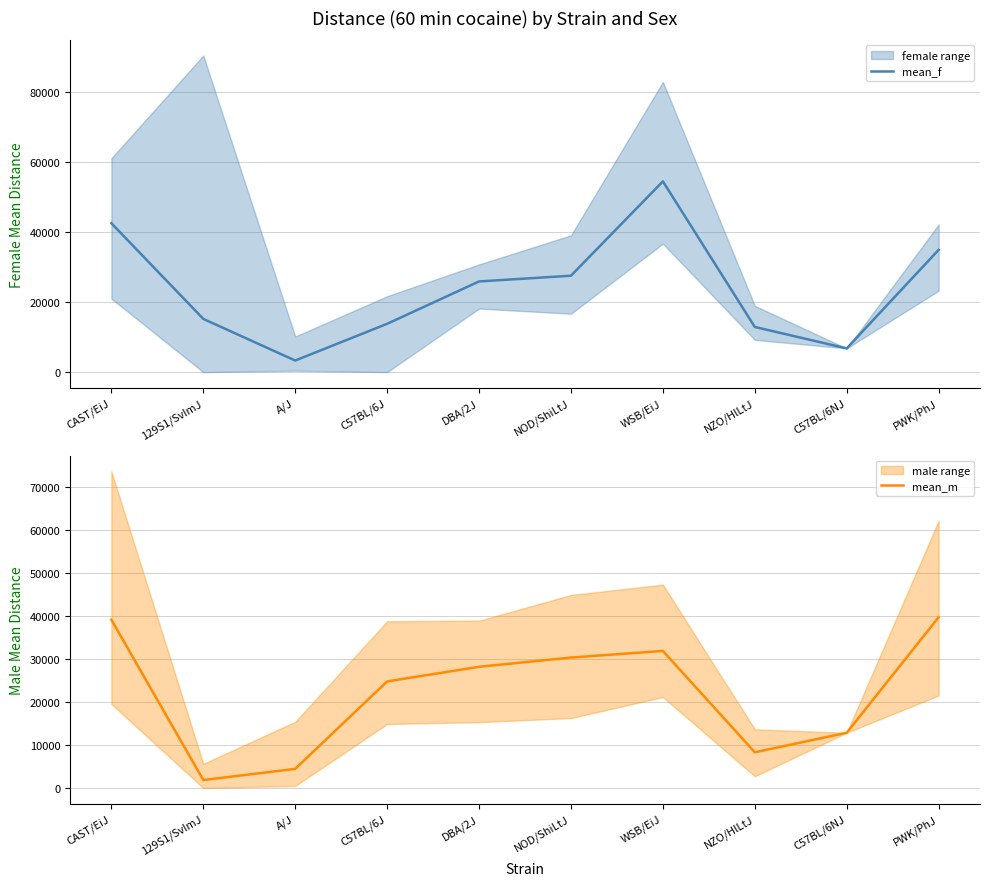

True or false: mean_f has more than 0 points higher than both neighbors.

True